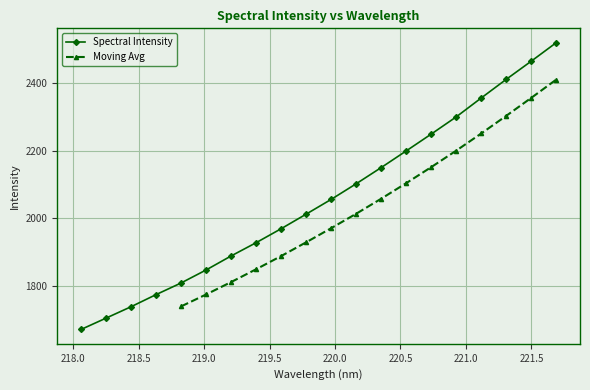

How many data points are above 2055?

10